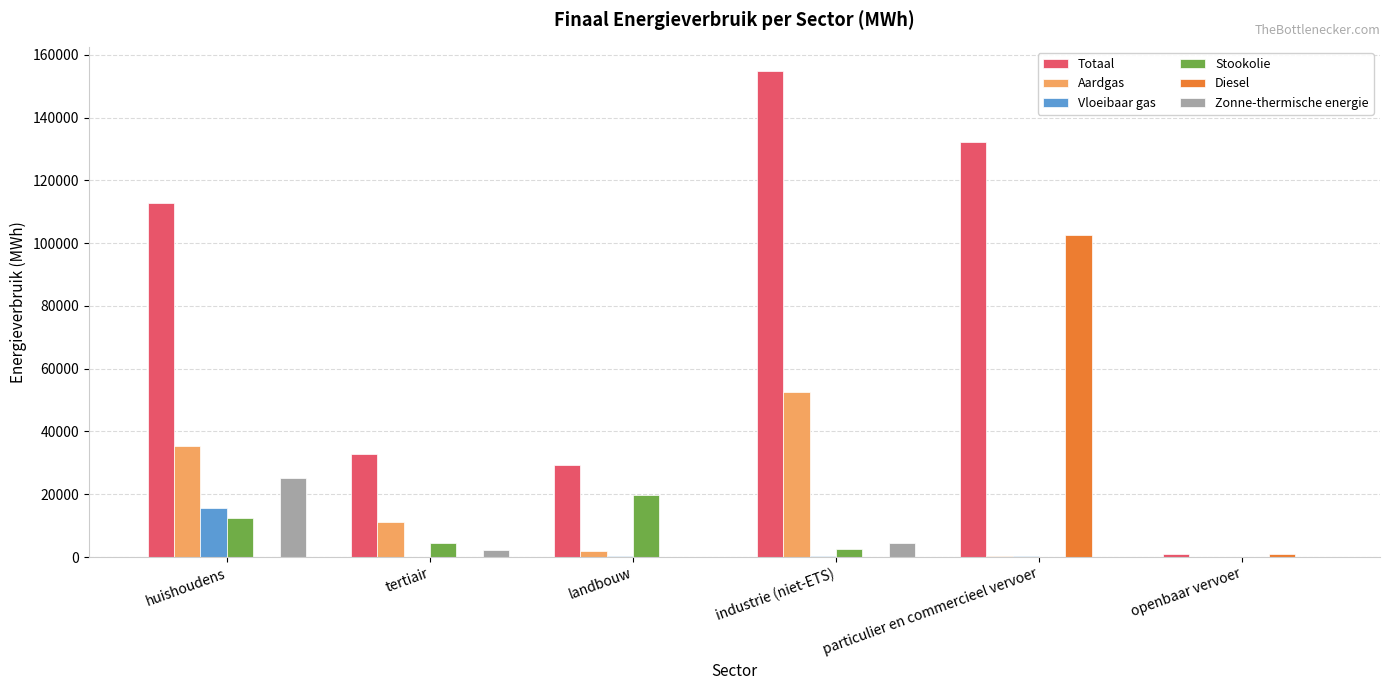

The value of Totaal at huishoudens is 65124.8. True or false?

False